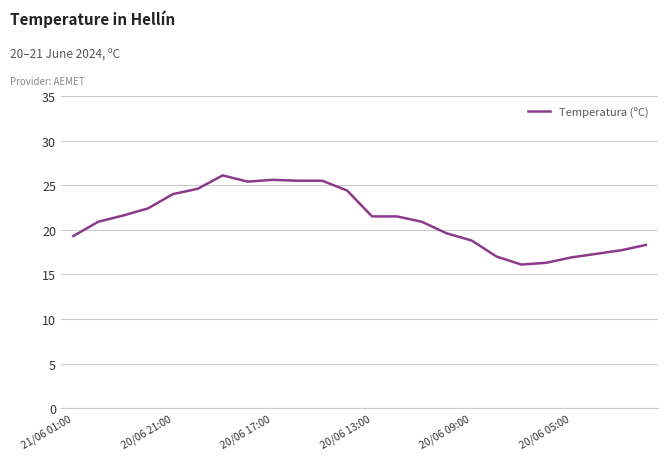

How many lines are shown in the chart?

1